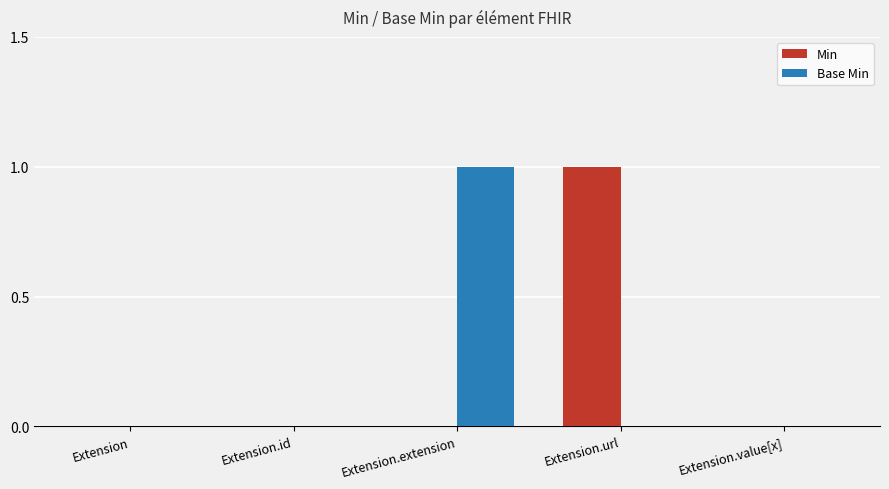

Are the bars horizontal?

No